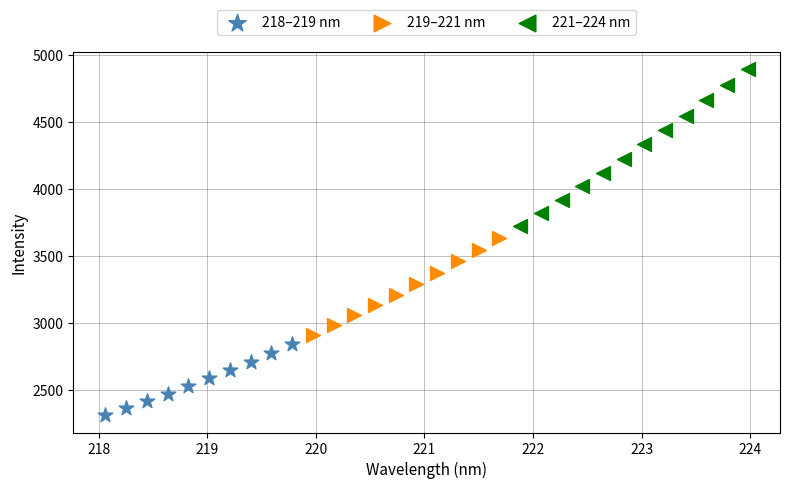

Which series has the widest spread of Y values?

221–224 nm